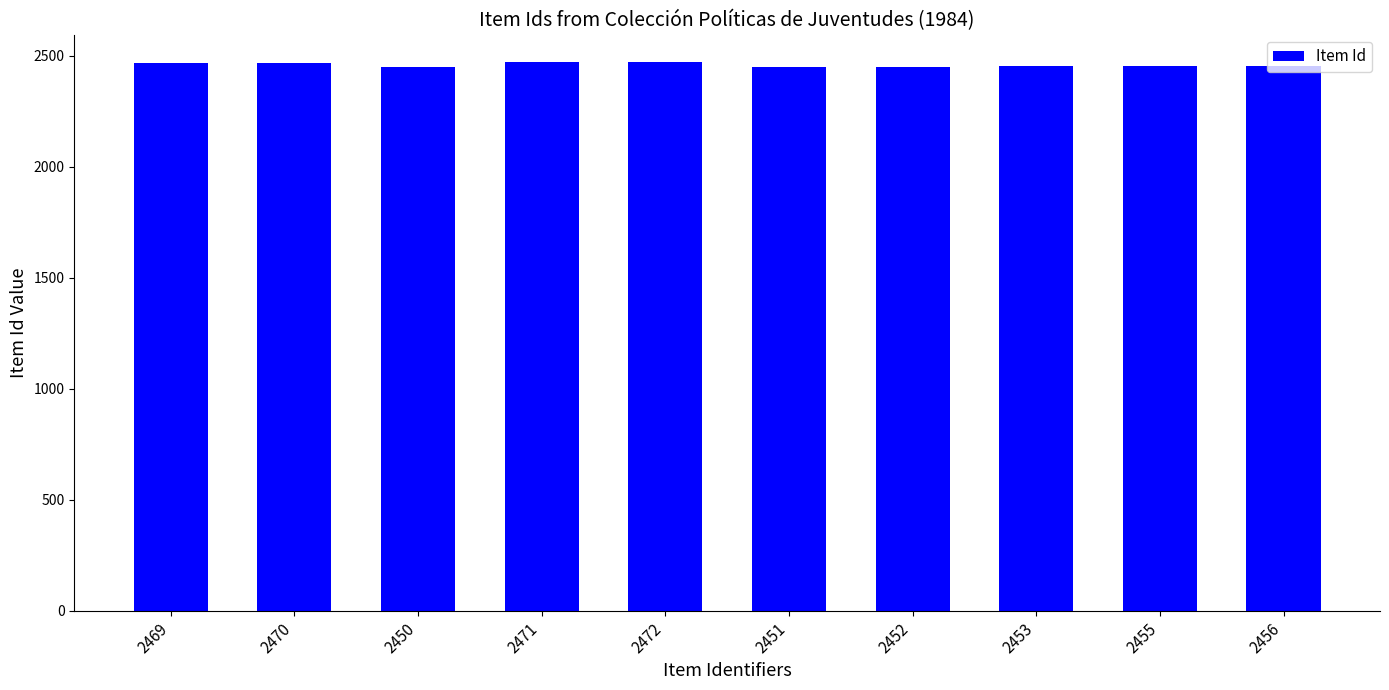

What is the sum of all values?

24599